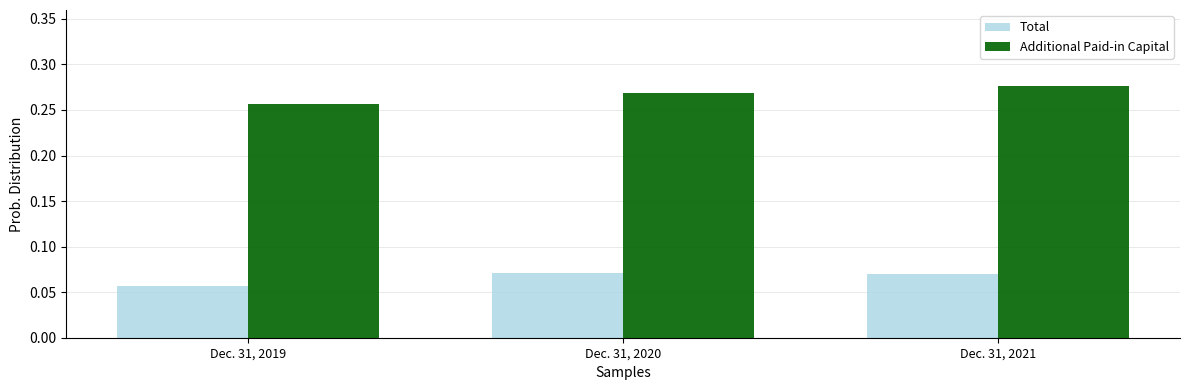

What are all the series names shown in the legend?

Total, Additional Paid-in Capital